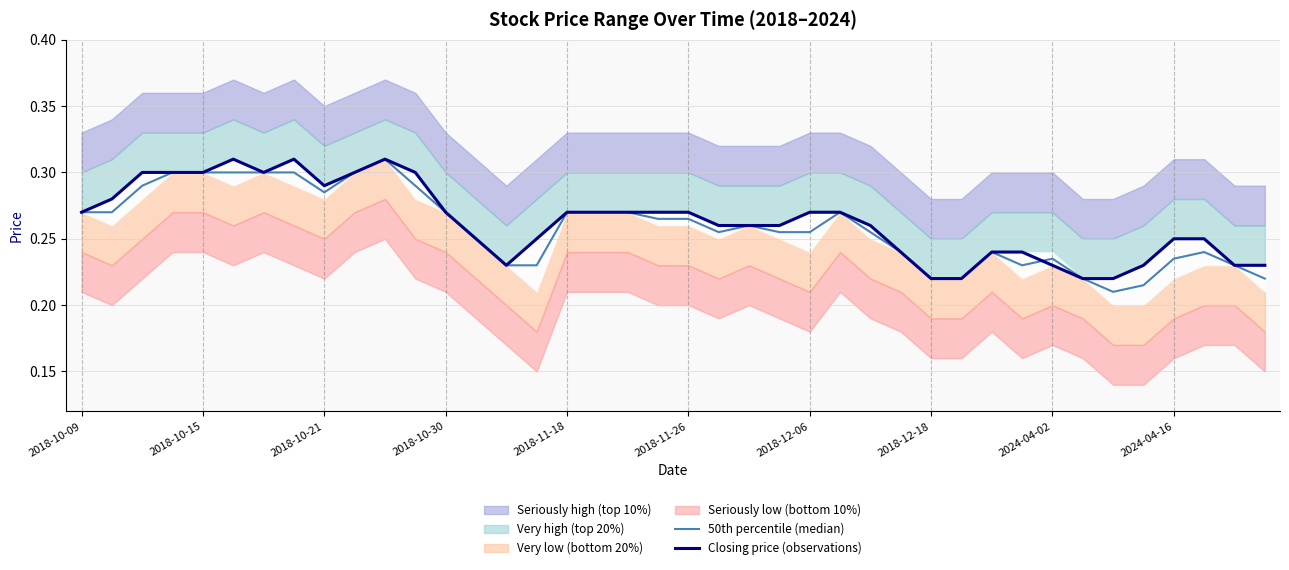

How many lines are shown in the chart?

2